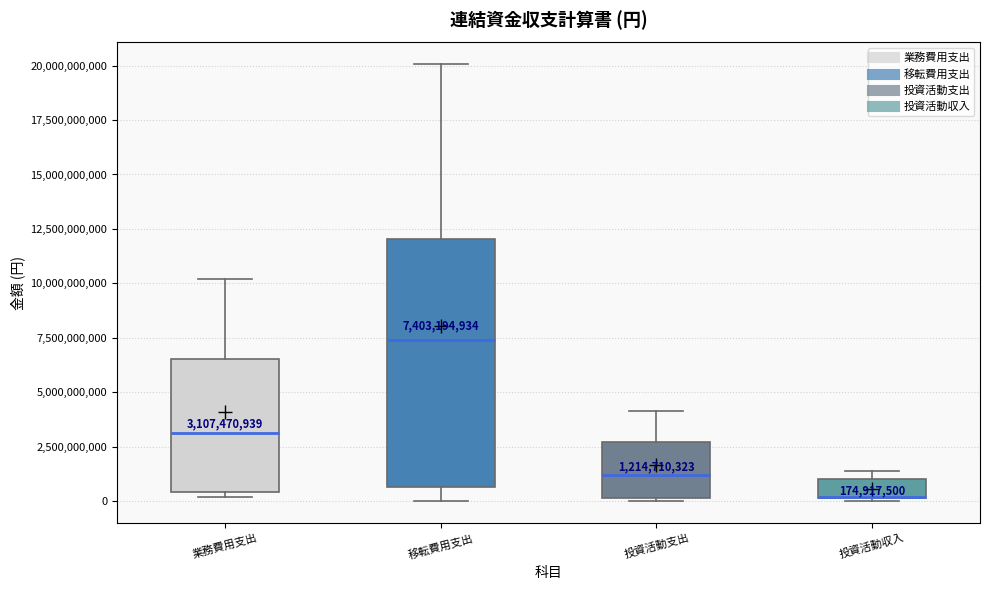

Comparing the boxes themselves (not the whiskers), which one is the tallest?

移転費用支出